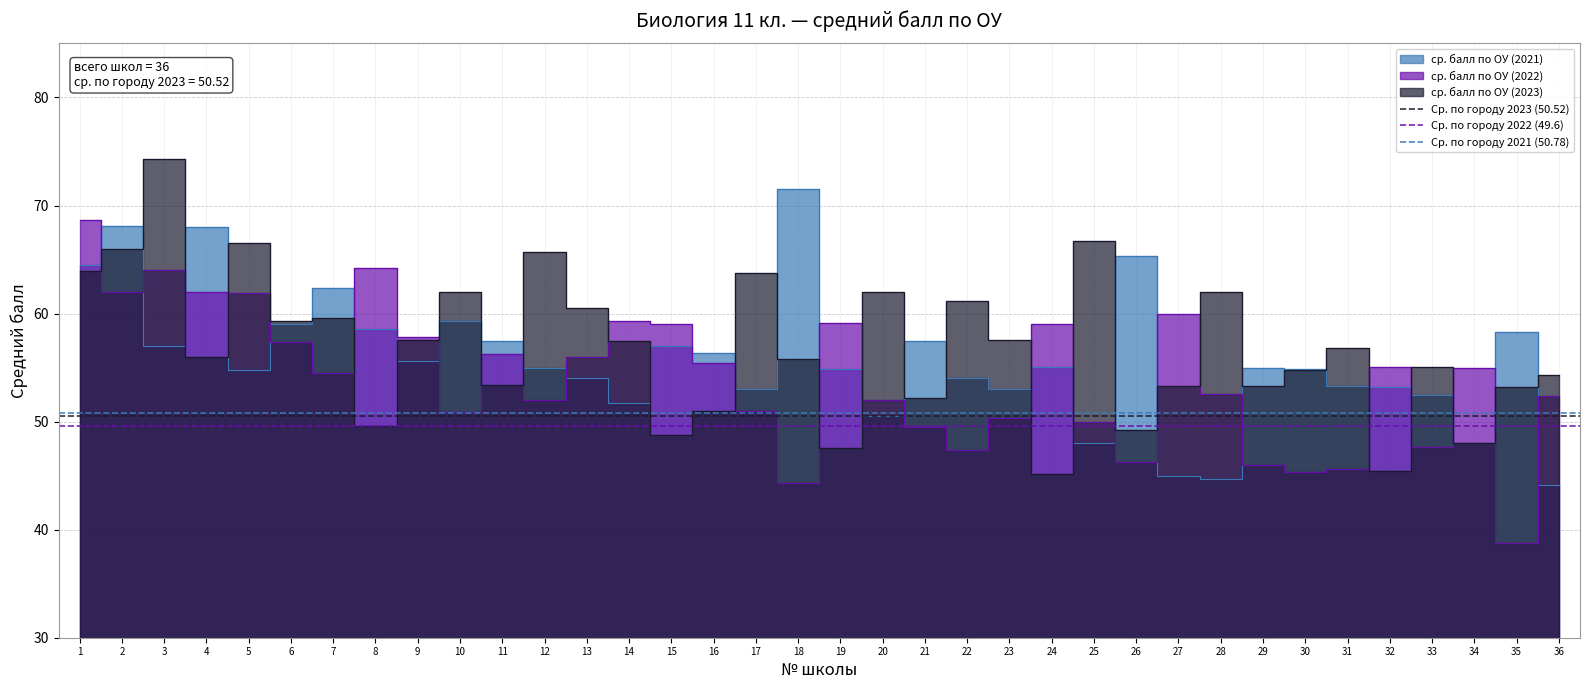

How many series are shown in this chart?

3